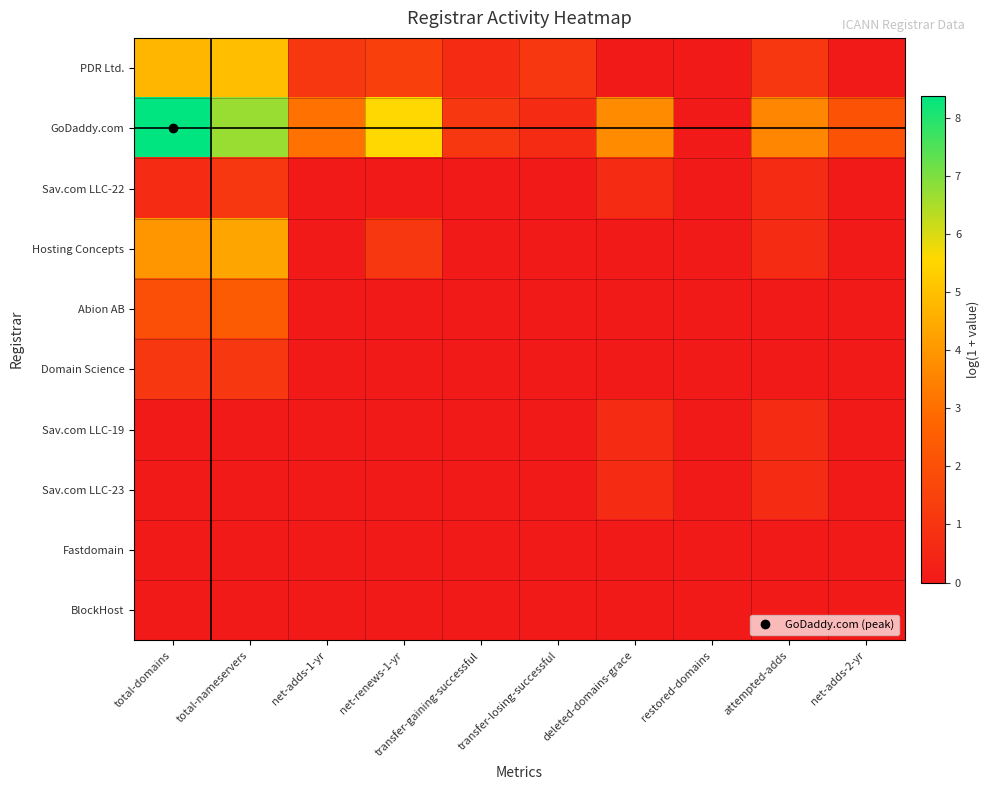

Reading left to right, what are all the values shown in this chart?

PDR Ltd.: total-domains=4.8	total-nameservers=4.9	net-adds-1-yr=1.1	net-renews-1-yr=1.4	transfer-gaining-successful=0.7	transfer-losing-successful=1.1	deleted-domains-grace=0.0	restored-domains=0.0	attempted-adds=1.1	net-adds-2-yr=0.0
GoDaddy.com: total-domains=8.4	total-nameservers=6.7	net-adds-1-yr=3.1	net-renews-1-yr=5.6	transfer-gaining-successful=1.1	transfer-losing-successful=0.7	deleted-domains-grace=3.7	restored-domains=0.0	attempted-adds=3.6	net-adds-2-yr=2.1
Sav.com LLC-22: total-domains=0.7	total-nameservers=1.1	net-adds-1-yr=0.0	net-renews-1-yr=0.0	transfer-gaining-successful=0.0	transfer-losing-successful=0.0	deleted-domains-grace=0.7	restored-domains=0.0	attempted-adds=0.7	net-adds-2-yr=0.0
Hosting Concepts: total-domains=4.0	total-nameservers=4.3	net-adds-1-yr=0.0	net-renews-1-yr=1.1	transfer-gaining-successful=0.0	transfer-losing-successful=0.0	deleted-domains-grace=0.0	restored-domains=0.0	attempted-adds=0.7	net-adds-2-yr=0.0
Abion AB: total-domains=1.9	total-nameservers=2.4	net-adds-1-yr=0.0	net-renews-1-yr=0.0	transfer-gaining-successful=0.0	transfer-losing-successful=0.0	deleted-domains-grace=0.0	restored-domains=0.0	attempted-adds=0.0	net-adds-2-yr=0.0
Domain Science: total-domains=1.1	total-nameservers=1.1	net-adds-1-yr=0.0	net-renews-1-yr=0.0	transfer-gaining-successful=0.0	transfer-losing-successful=0.0	deleted-domains-grace=0.0	restored-domains=0.0	attempted-adds=0.0	net-adds-2-yr=0.0
Sav.com LLC-19: total-domains=0.0	total-nameservers=0.0	net-adds-1-yr=0.0	net-renews-1-yr=0.0	transfer-gaining-successful=0.0	transfer-losing-successful=0.0	deleted-domains-grace=0.7	restored-domains=0.0	attempted-adds=0.7	net-adds-2-yr=0.0
Sav.com LLC-23: total-domains=0.0	total-nameservers=0.0	net-adds-1-yr=0.0	net-renews-1-yr=0.0	transfer-gaining-successful=0.0	transfer-losing-successful=0.0	deleted-domains-grace=0.7	restored-domains=0.0	attempted-adds=0.7	net-adds-2-yr=0.0
Fastdomain: total-domains=0.0	total-nameservers=0.0	net-adds-1-yr=0.0	net-renews-1-yr=0.0	transfer-gaining-successful=0.0	transfer-losing-successful=0.0	deleted-domains-grace=0.0	restored-domains=0.0	attempted-adds=0.0	net-adds-2-yr=0.0
BlockHost: total-domains=0.0	total-nameservers=0.0	net-adds-1-yr=0.0	net-renews-1-yr=0.0	transfer-gaining-successful=0.0	transfer-losing-successful=0.0	deleted-domains-grace=0.0	restored-domains=0.0	attempted-adds=0.0	net-adds-2-yr=0.0